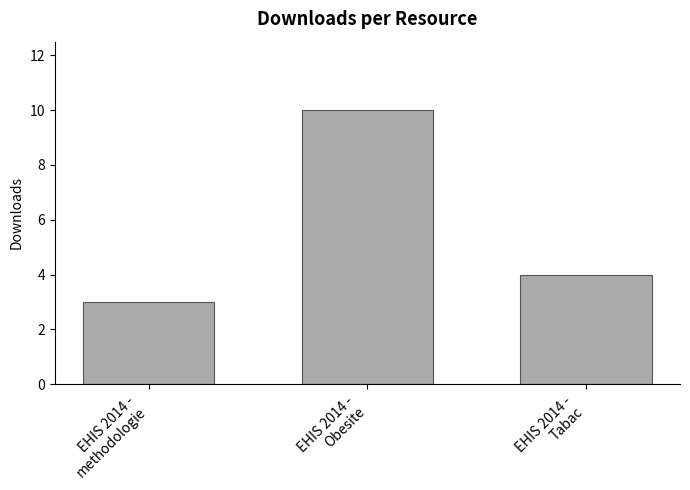

What is the label of the 2nd bar from the right?

EHIS 2014 -
Obesite